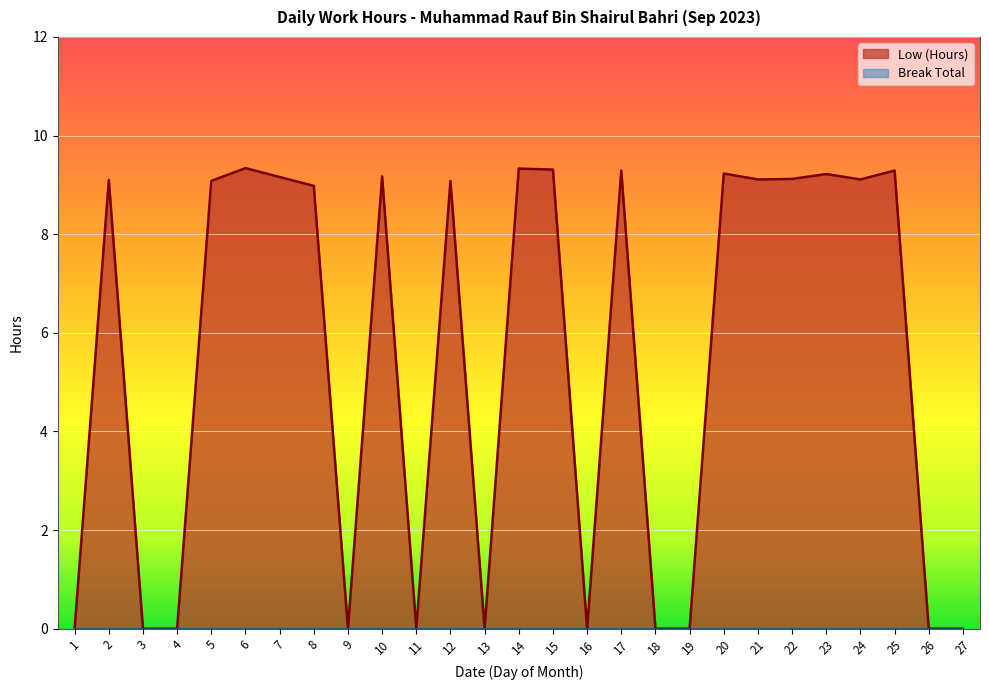

True or false: the data shows 9.1 at 24.

True